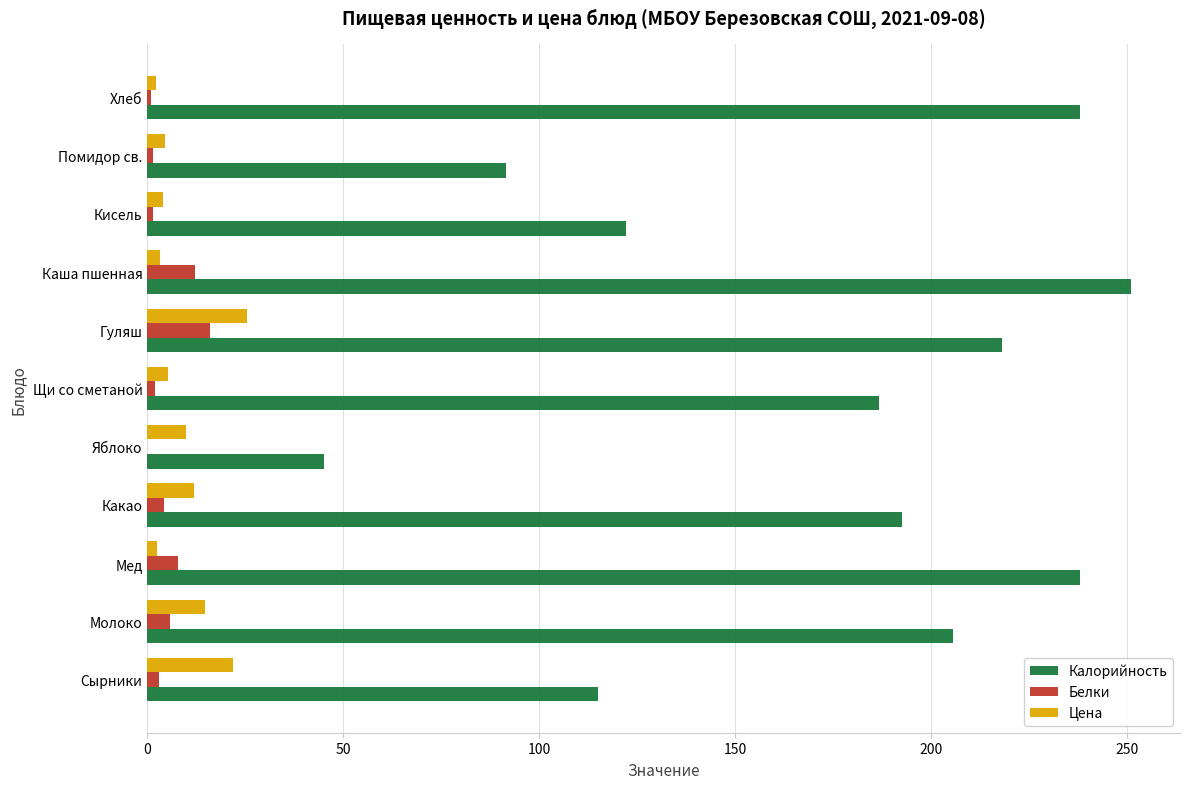

Between Сырники and Щи со сметаной, which series saw the biggest shift?

Калорийность